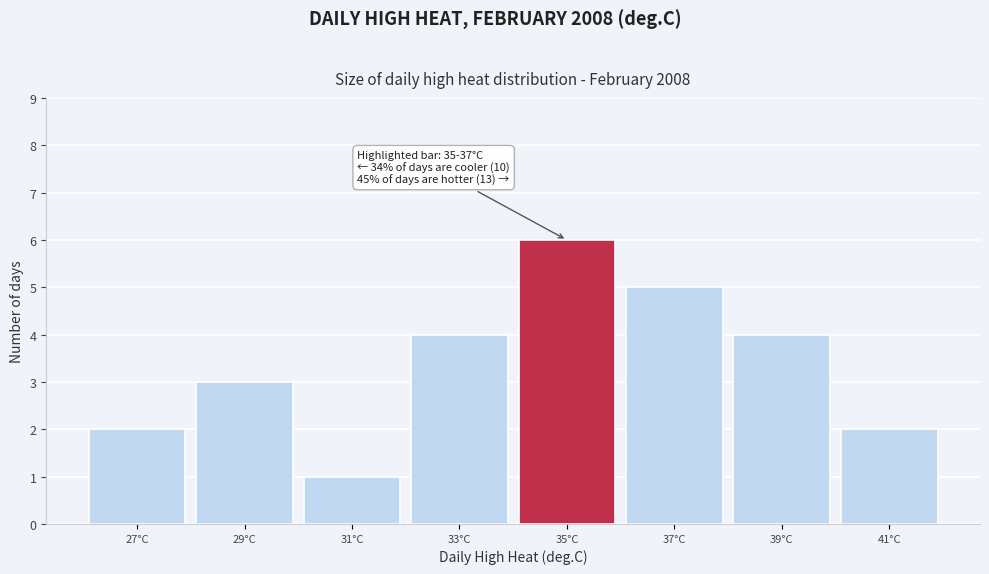

Reading left to right, list all the values displayed in this chart.

2	3	1	4	6	5	4	2